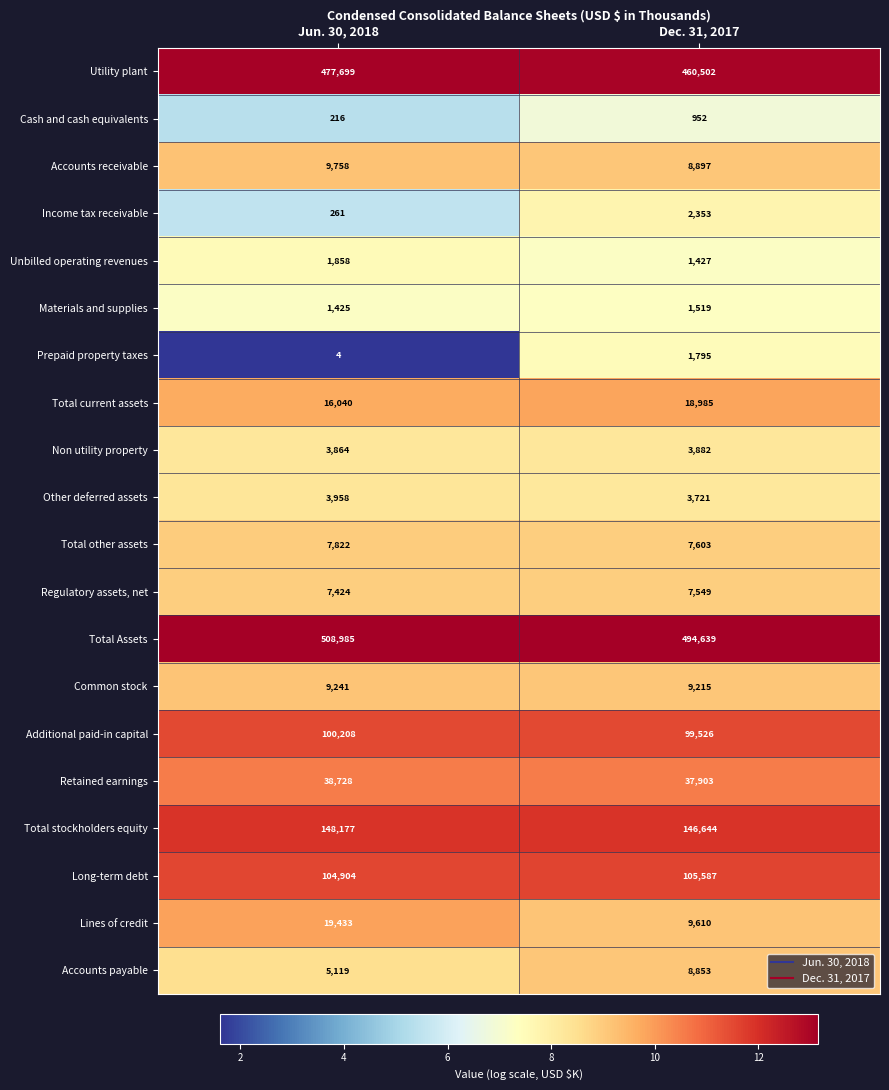

How many distinct data groups are displayed?

20